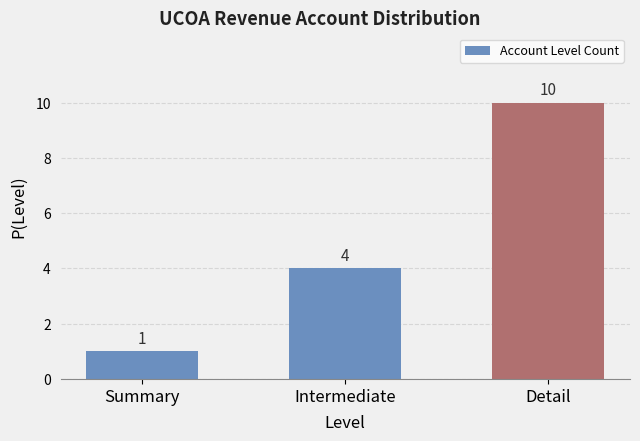

How many values are between 1 and 10?

3